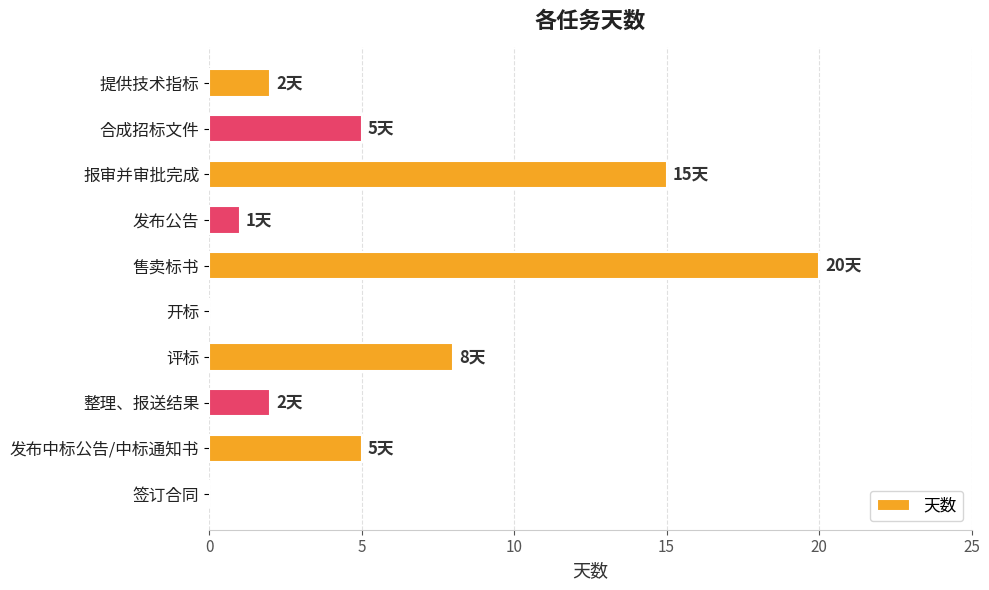

How many series are shown in this chart?

1